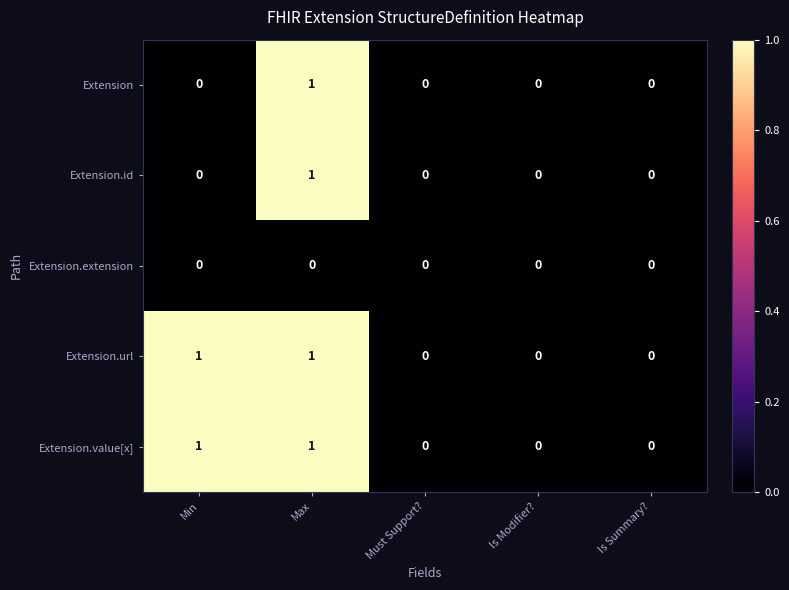

Is the value of Extension.url at Must Support? greater than the value of Extension.id at Max?

No